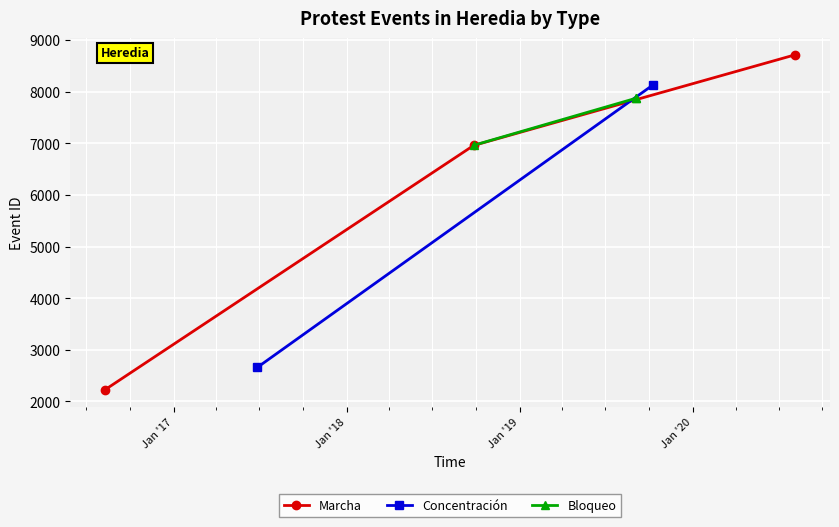

What is the minimum value for Marcha?

2223